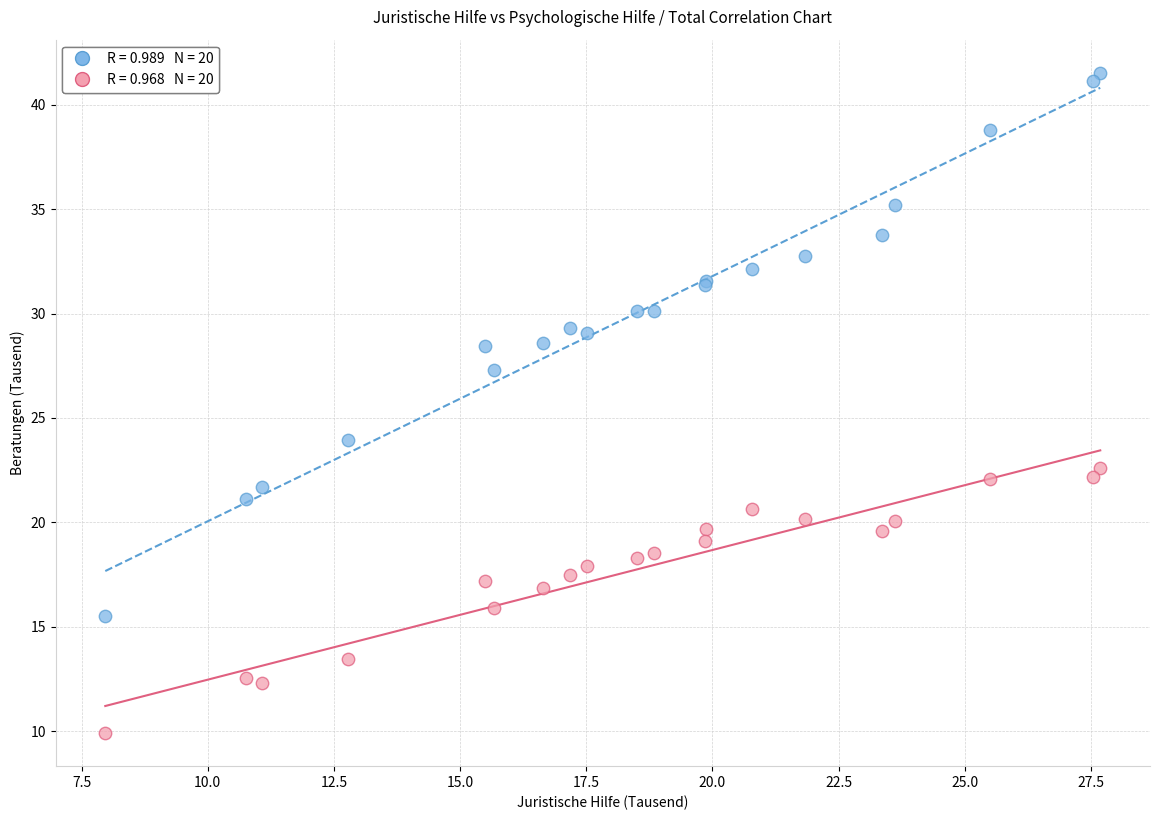

Across all series, what Y value is closest to 25?

23.9